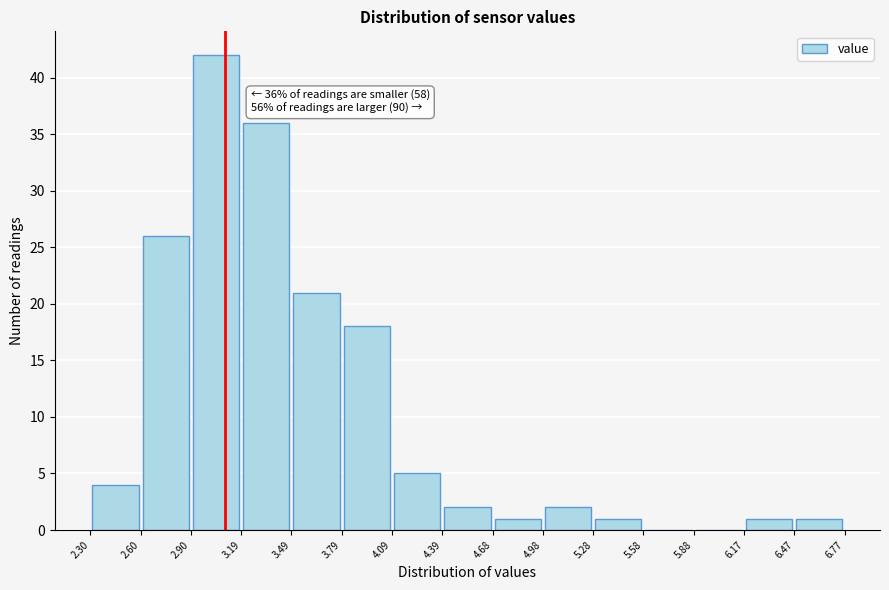

Over which range of the x-axis is the bar tallest?

2.90 to 3.19